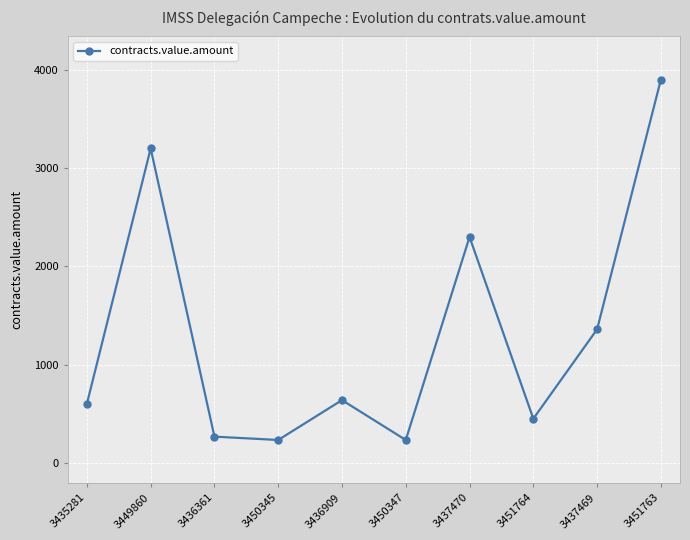

What is the sum of the values at 3449860 and 3451764?

3651.3